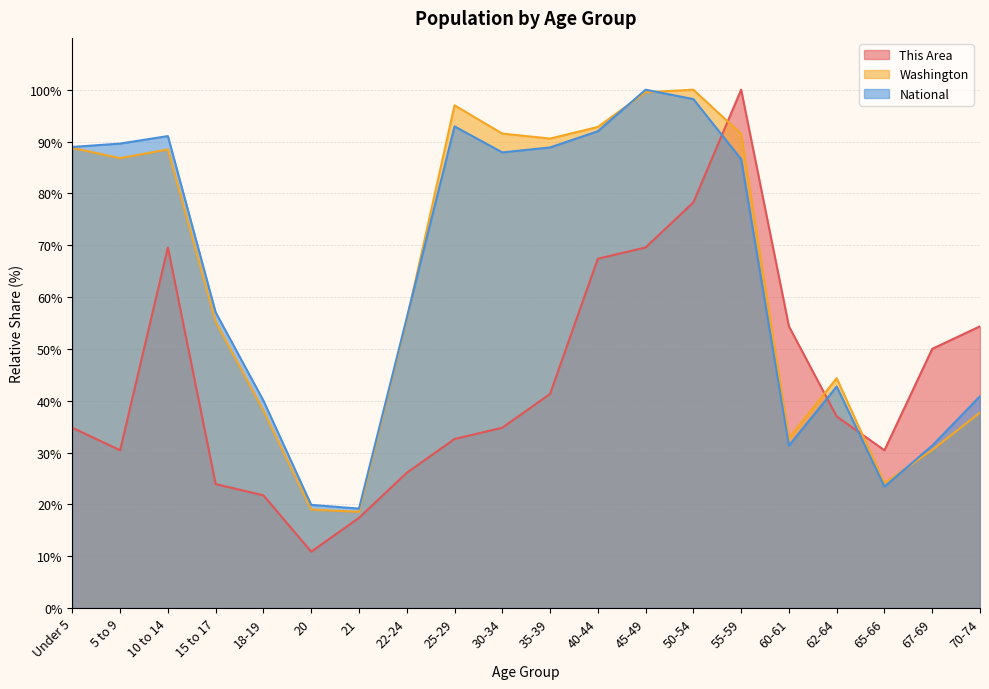

Read the Washington value at 60-61.

32.8